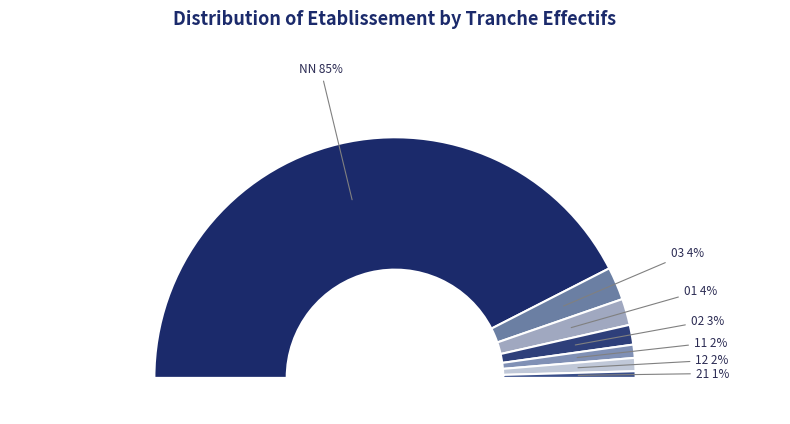

To the nearest percent, what is the average slice percentage?

14%